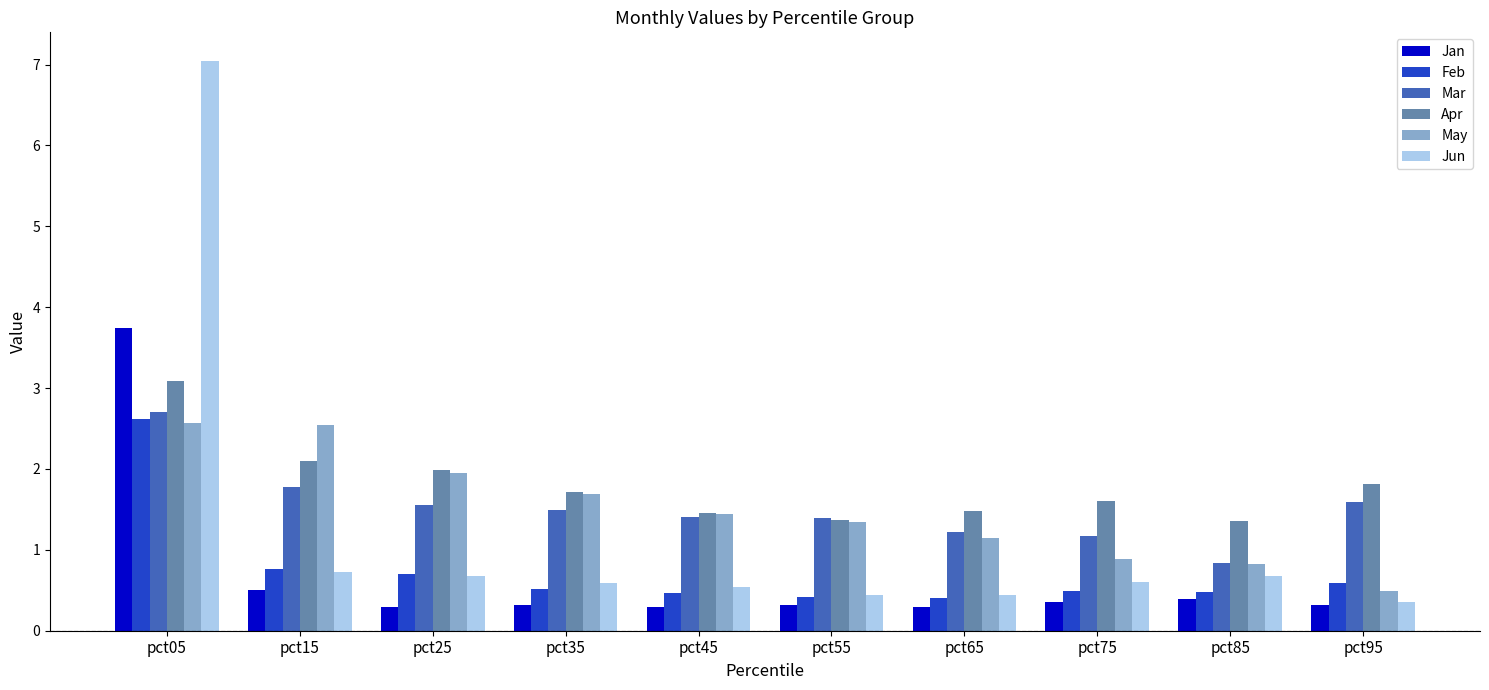

Reading right to left, transcribe all the data shown in this chart.

Jan: pct95=0.3	pct85=0.4	pct75=0.4	pct65=0.3	pct55=0.3	pct45=0.3	pct35=0.3	pct25=0.3	pct15=0.5	pct05=3.7
Feb: pct95=0.6	pct85=0.5	pct75=0.5	pct65=0.4	pct55=0.4	pct45=0.5	pct35=0.5	pct25=0.7	pct15=0.8	pct05=2.6
Mar: pct95=1.6	pct85=0.8	pct75=1.2	pct65=1.2	pct55=1.4	pct45=1.4	pct35=1.5	pct25=1.6	pct15=1.8	pct05=2.7
Apr: pct95=1.8	pct85=1.4	pct75=1.6	pct65=1.5	pct55=1.4	pct45=1.5	pct35=1.7	pct25=2.0	pct15=2.1	pct05=3.1
May: pct95=0.5	pct85=0.8	pct75=0.9	pct65=1.1	pct55=1.3	pct45=1.4	pct35=1.7	pct25=1.9	pct15=2.5	pct05=2.6
Jun: pct95=0.4	pct85=0.7	pct75=0.6	pct65=0.4	pct55=0.4	pct45=0.5	pct35=0.6	pct25=0.7	pct15=0.7	pct05=7.0